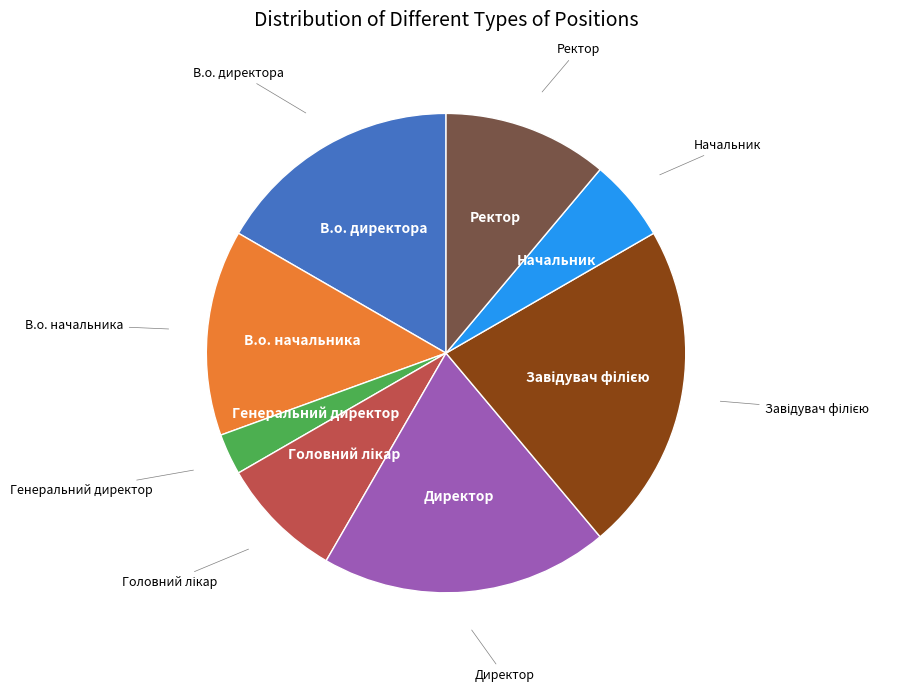

Is there any slice that represents more than half of the pie?

No